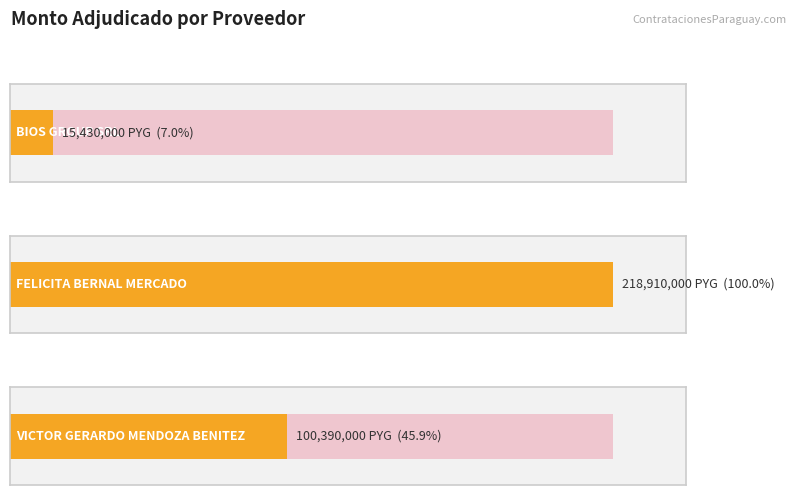

What is the difference between the values at FELICITA BERNAL MERCADO and VICTOR GERARDO MENDOZA BENITEZ?

118520000